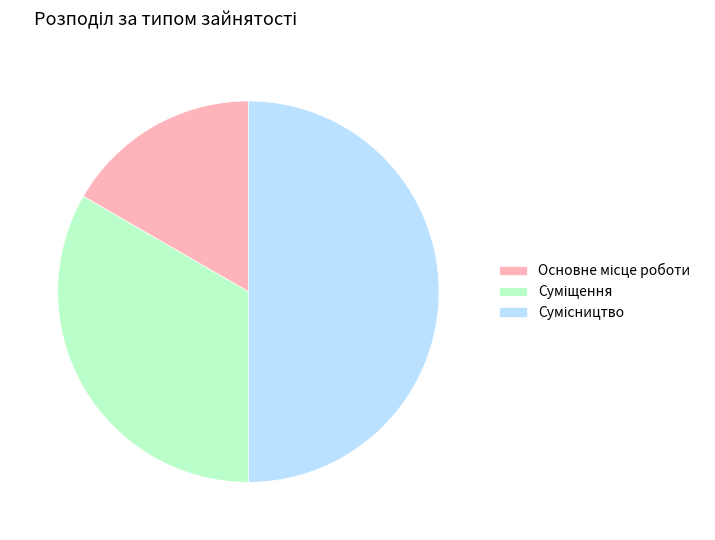

Combined, do Сумісництво and Суміщення account for over 50%?

Yes